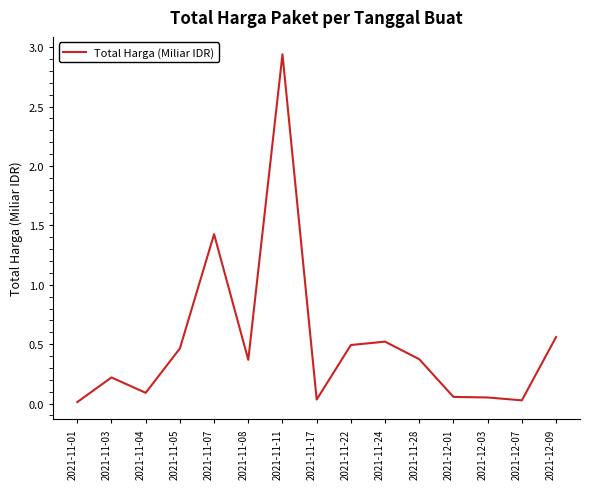

Which has a higher value, 2021-11-03 or 2021-11-11?

2021-11-11